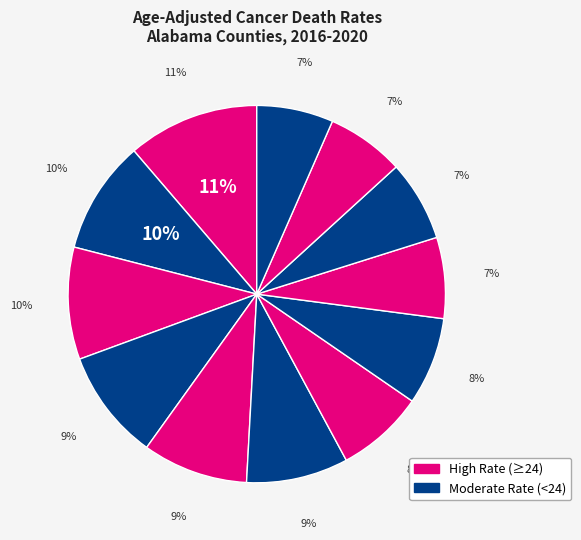

Does Franklin County account for over 50% of the chart?

No